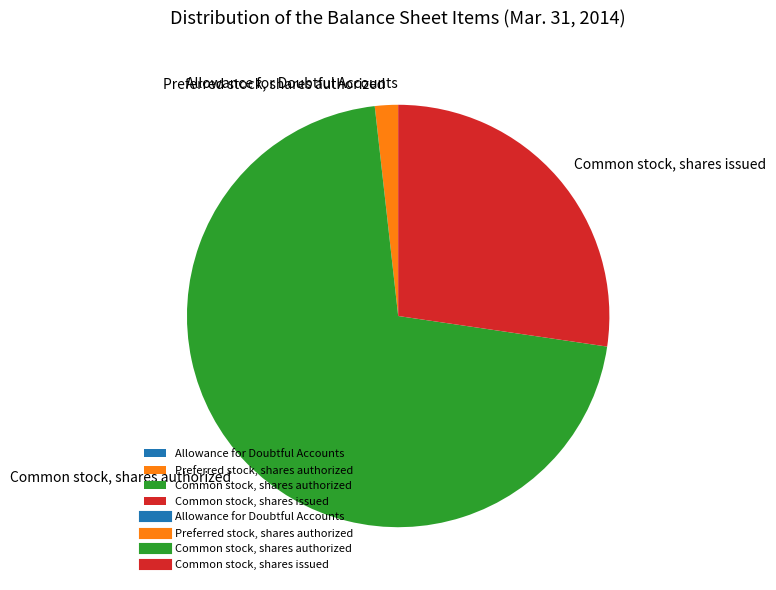

Combined, do Common stock, shares issued and Common stock, shares authorized account for over 50%?

Yes